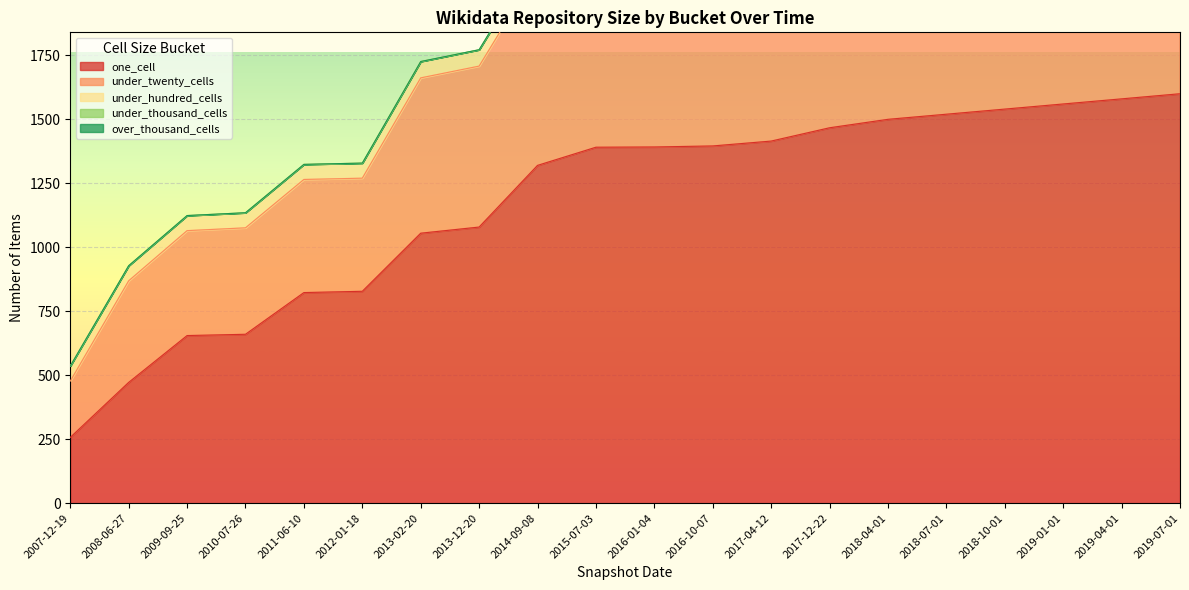

The value of one_cell at 2009-09-25 is 967. True or false?

False